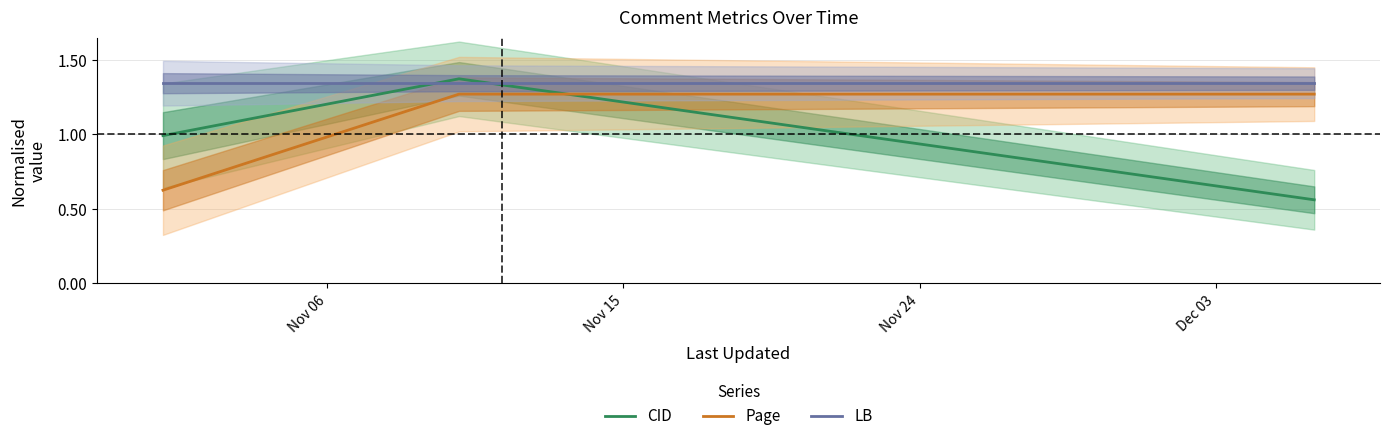

What is the minimum value shown in the chart?

0.6